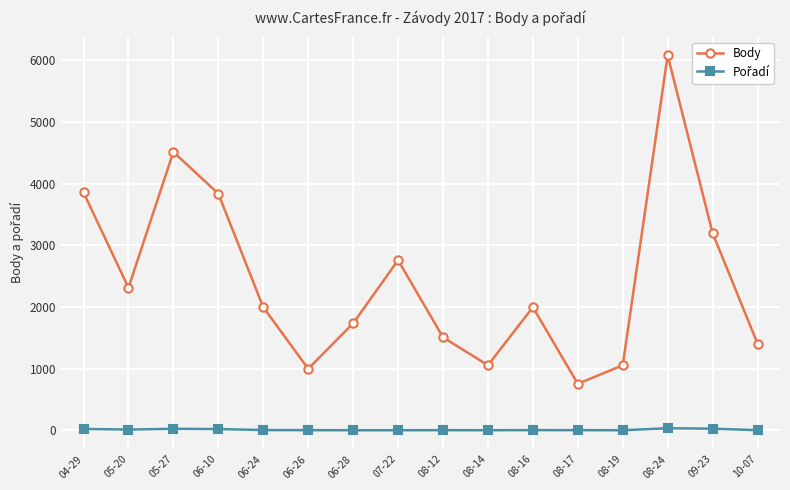

How many interior local peaks does the Body series have?

4